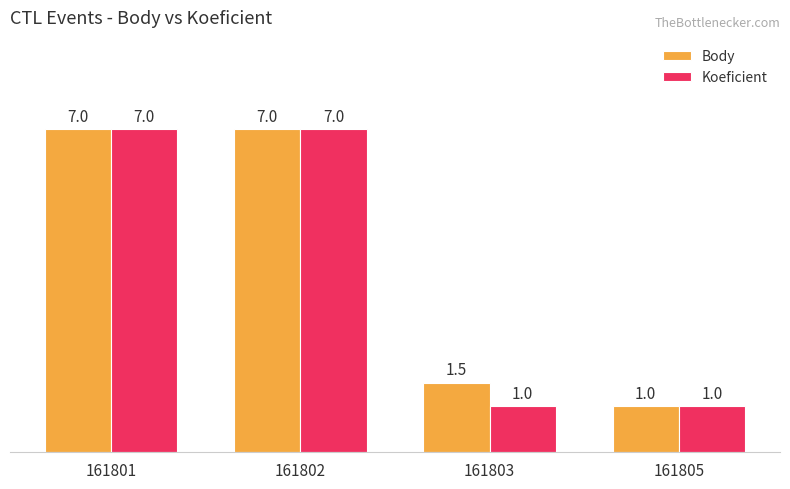

How many categories are shown in the chart?

4